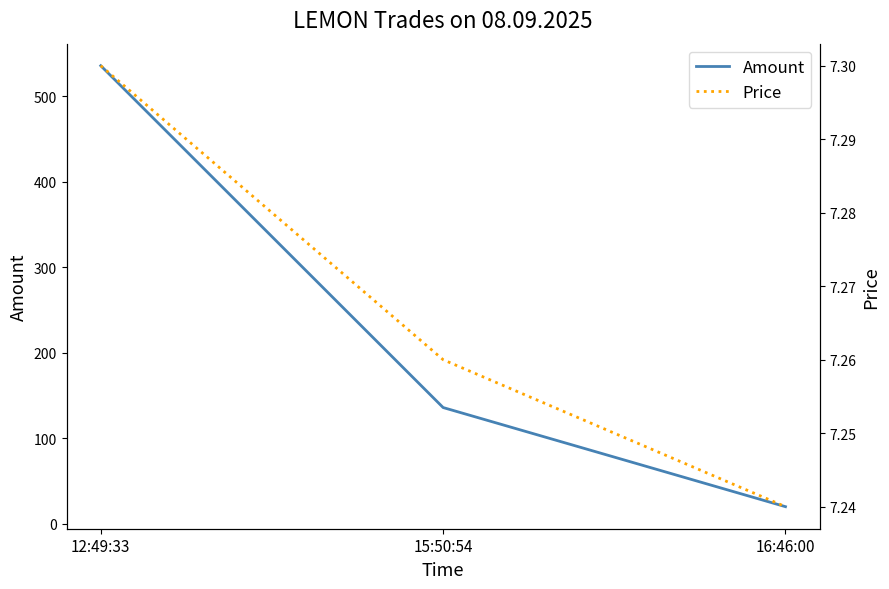

Which series has the largest total across all categories?

Amount